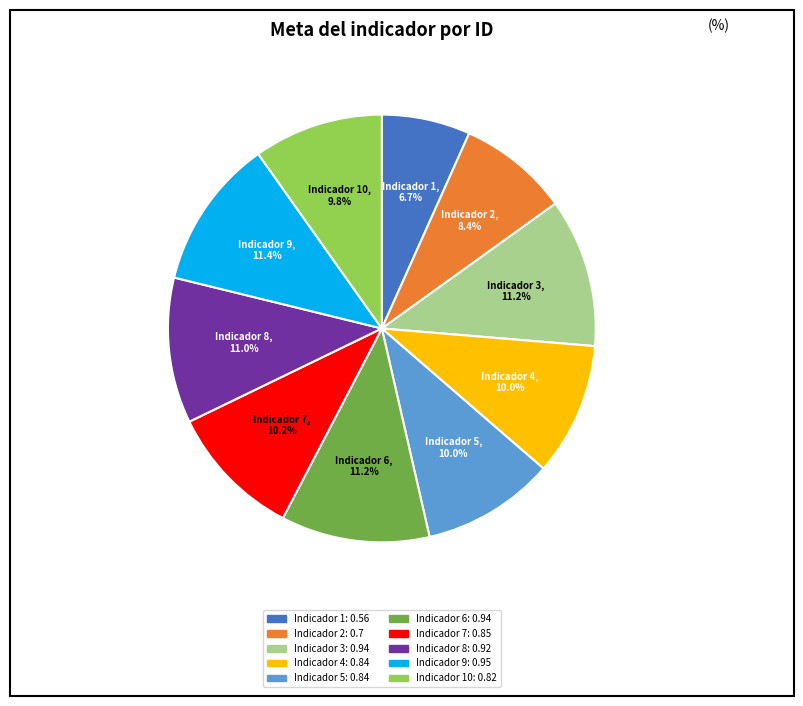

How many slices are in this pie chart?

10